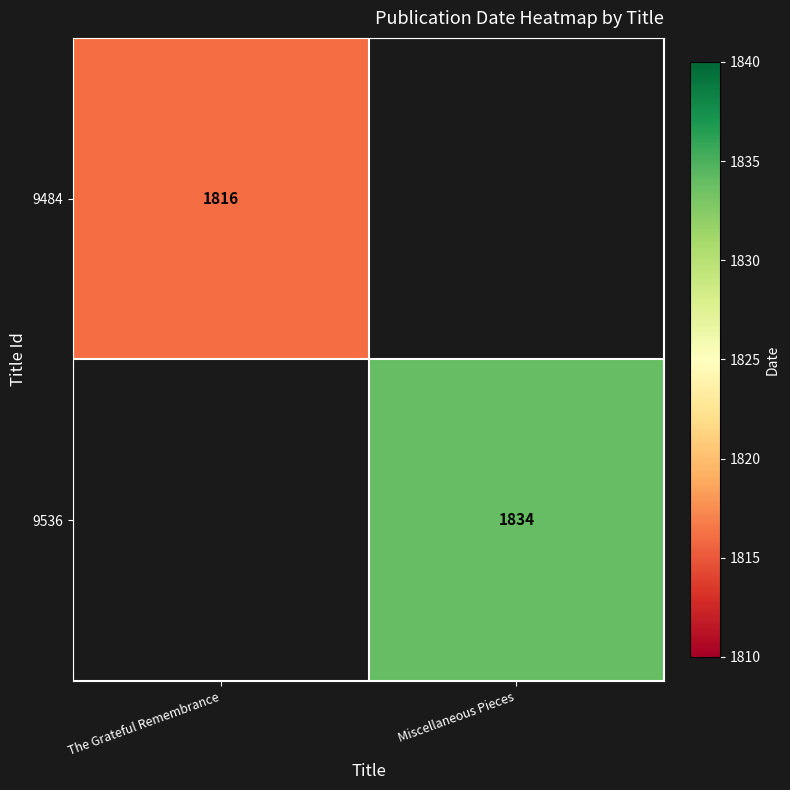

Count the number of data series in this chart.

2